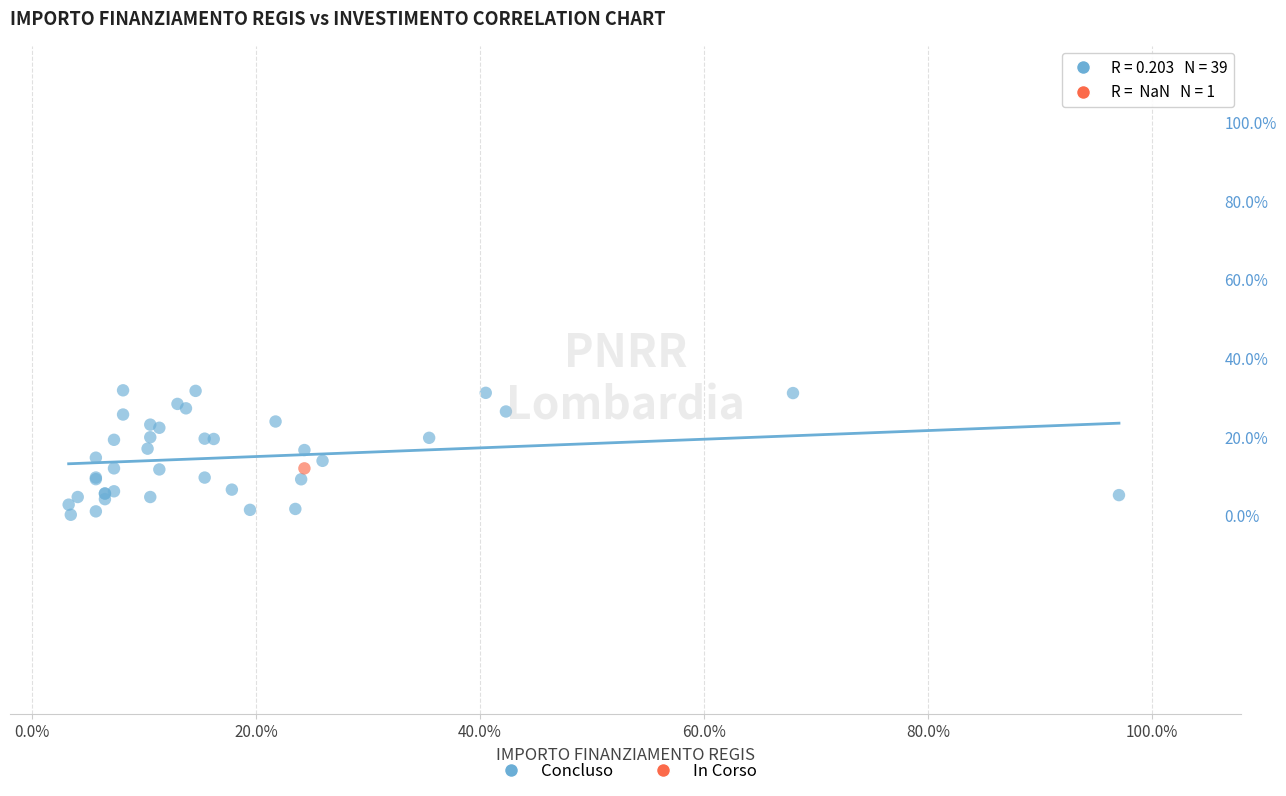

What are all the series names shown in the legend?

Concluso, In Corso